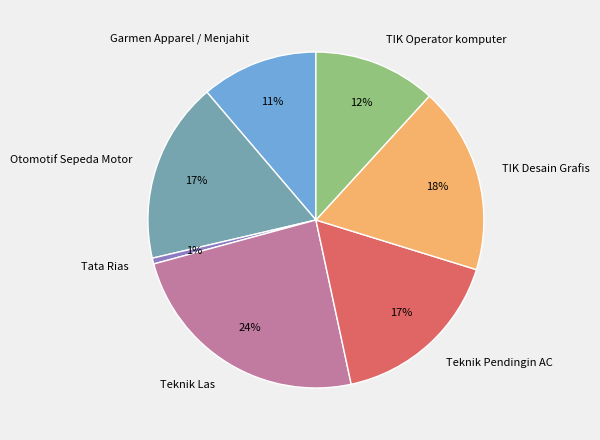

Count the number of slices in the pie.

7